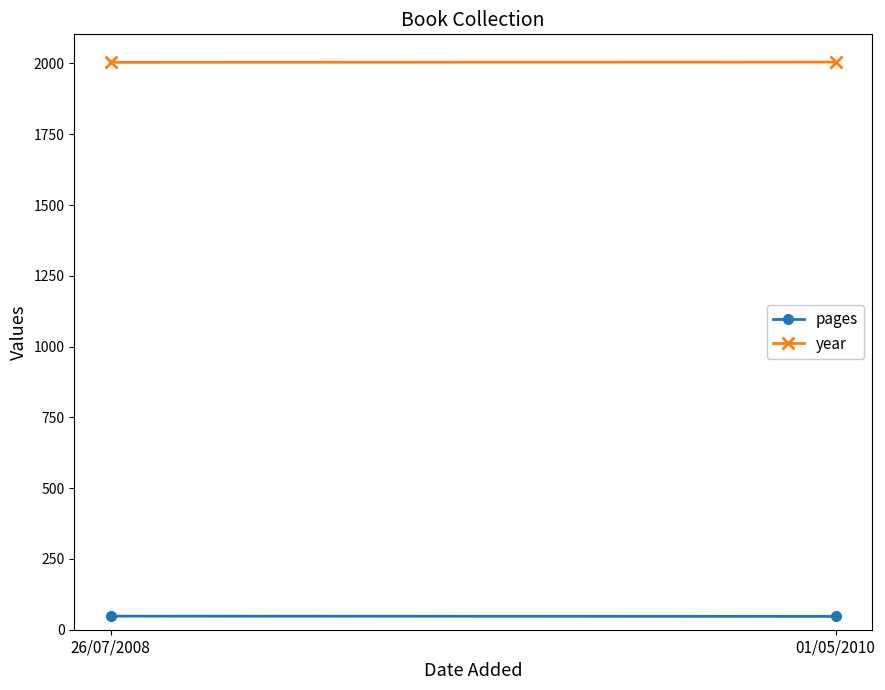

Reading left to right, list all the values displayed in this chart.

pages: 26/07/2008=48	01/05/2010=47
year: 26/07/2008=2004	01/05/2010=2005